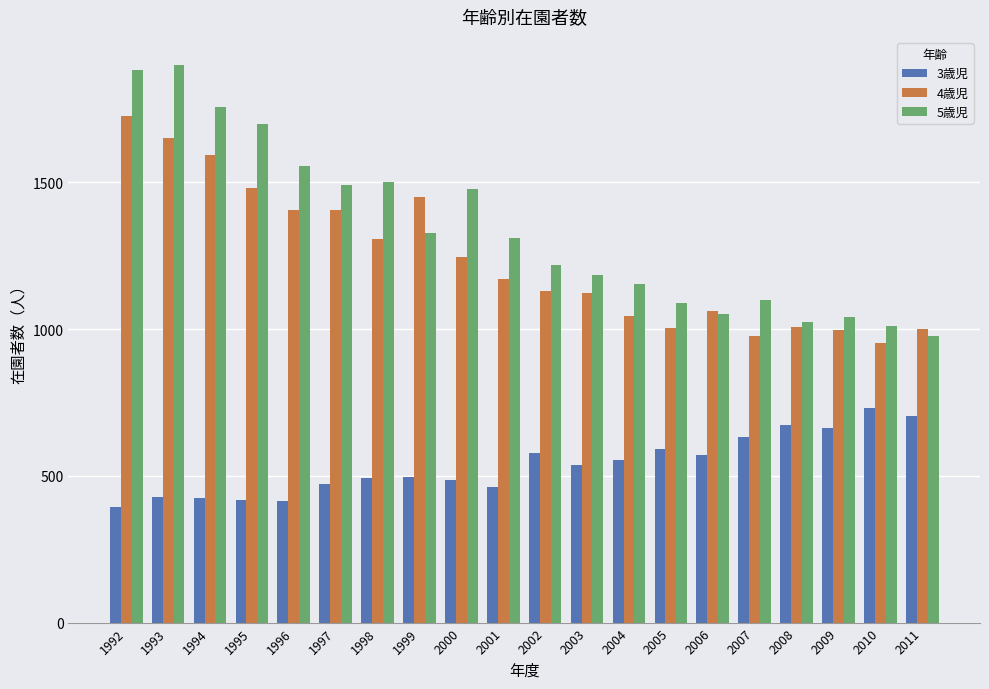

What is the total value across all series at 1995?

3592